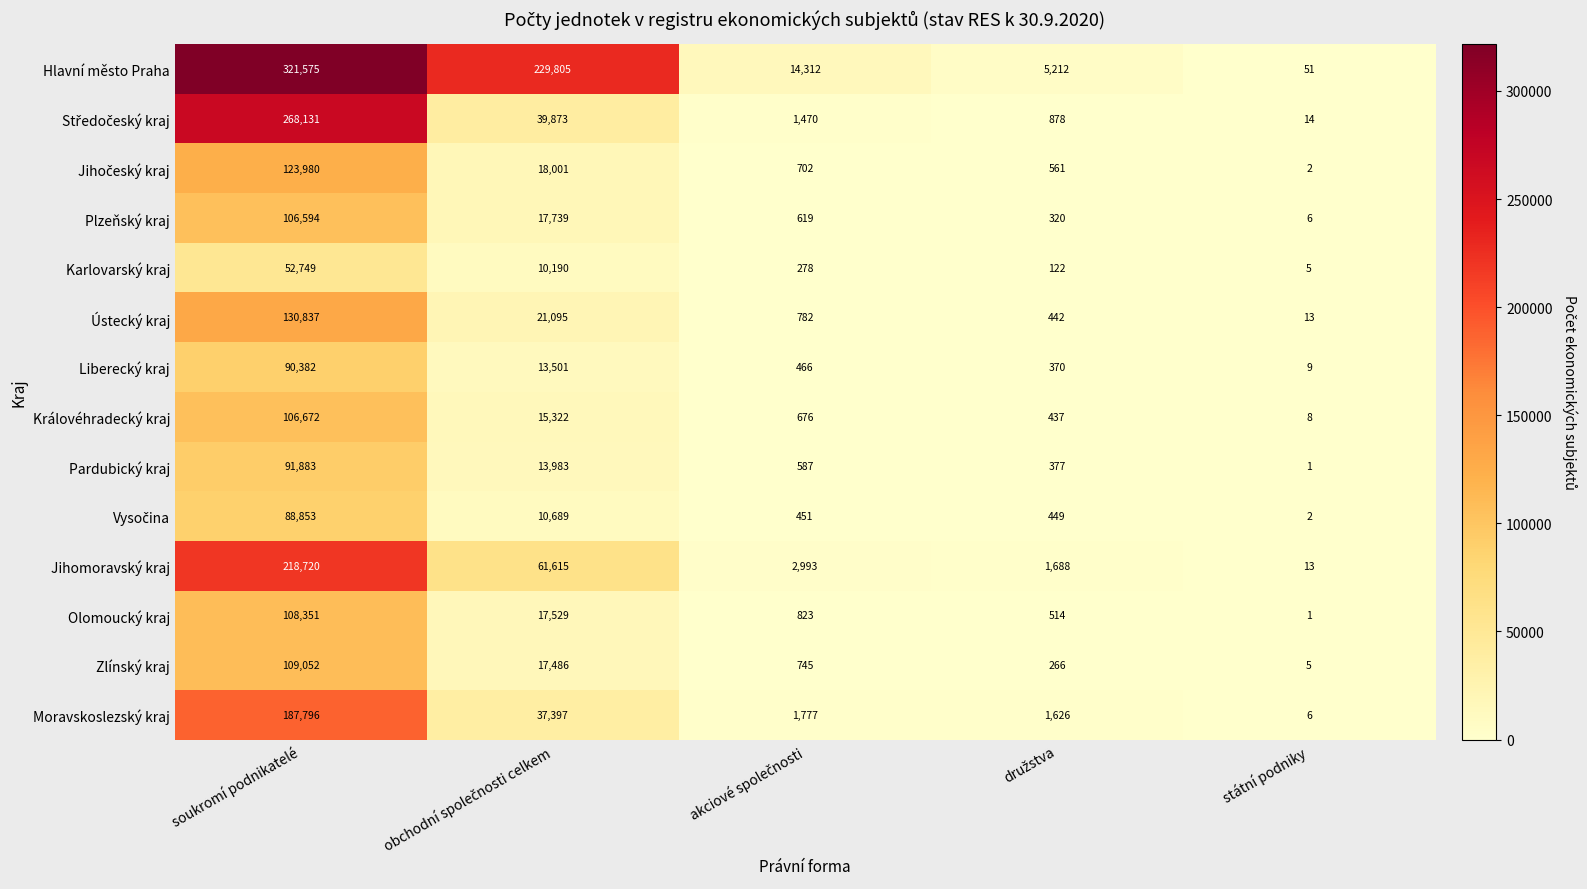

Which category has the lowest value in the Ústecký kraj series?

státní podniky